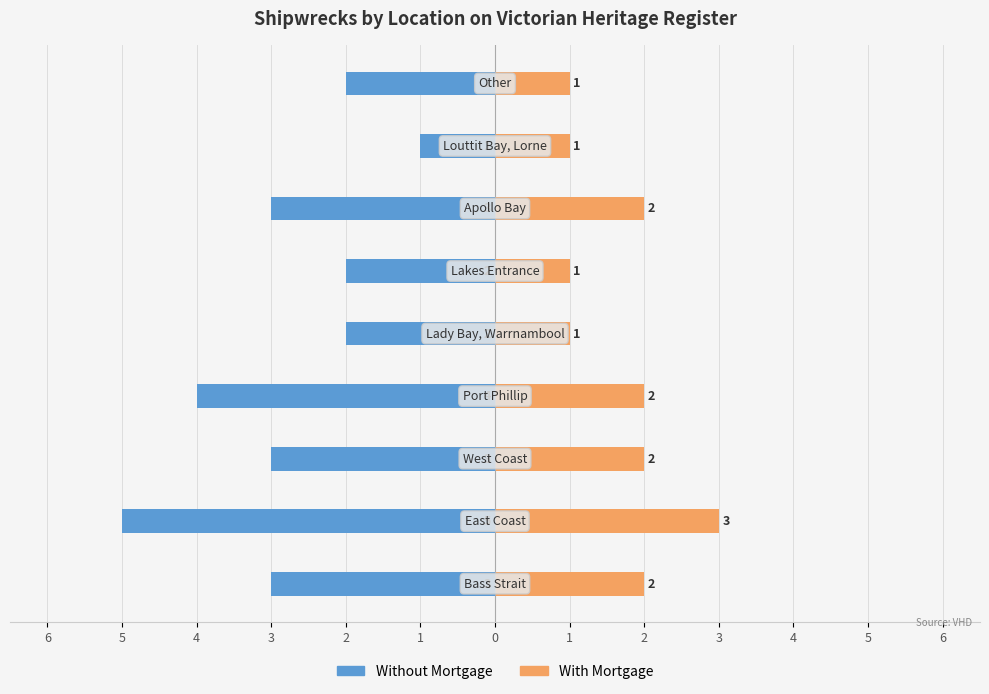

What is the value of the With Mortgage bar at the 1st from the left?

2